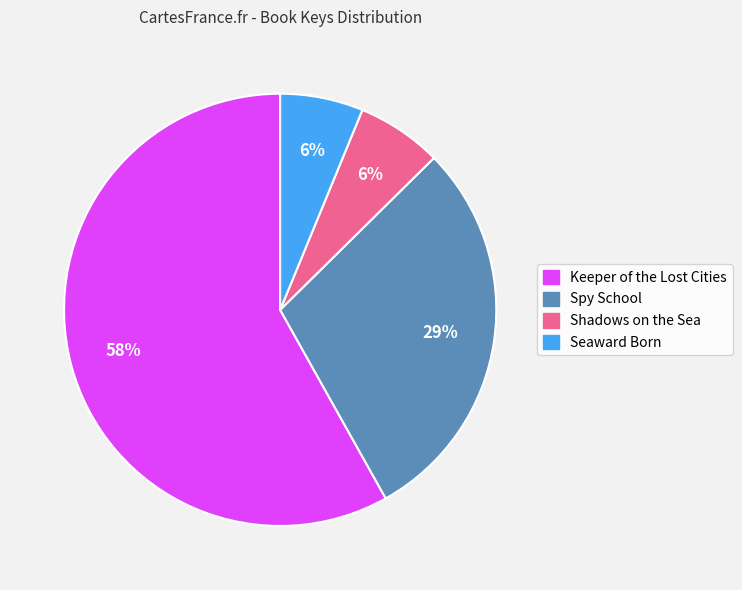

To the nearest percent, what percentage of the pie is Shadows on the Sea?

6%